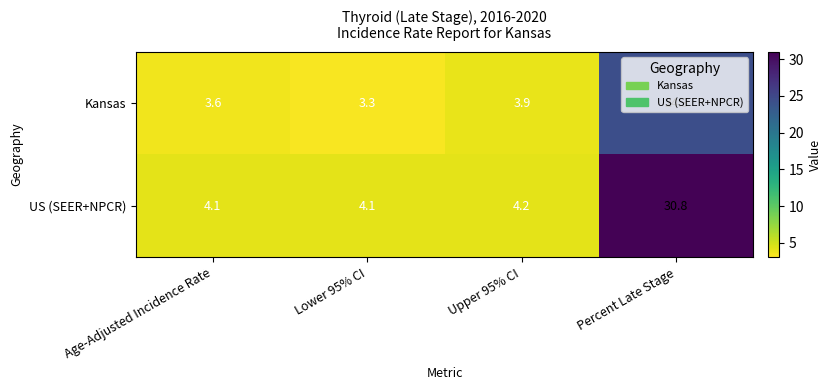

Rank the series by their average value, from lowest to highest.

Kansas, US (SEER+NPCR)